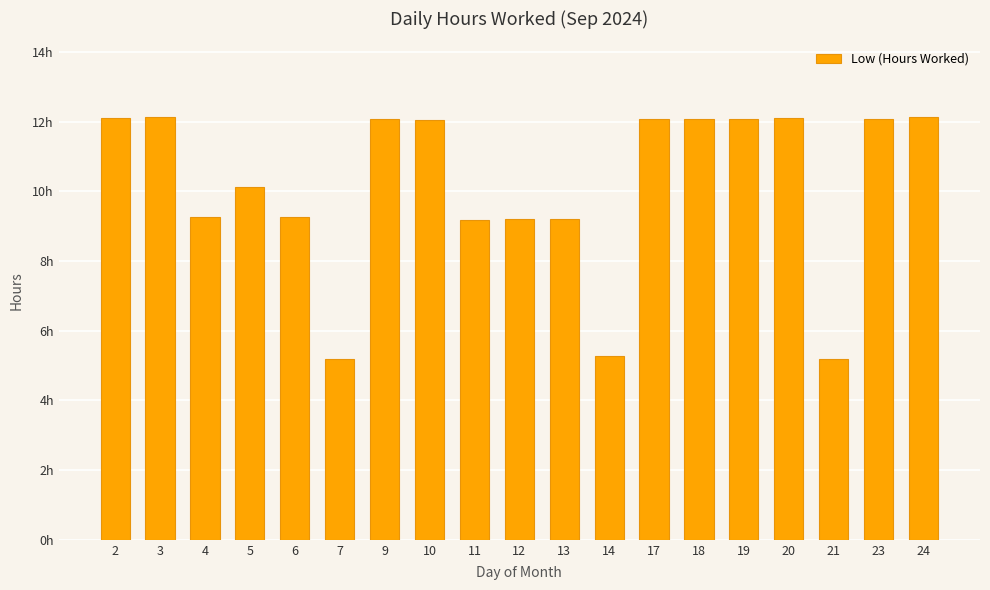

Are the bars horizontal?

No